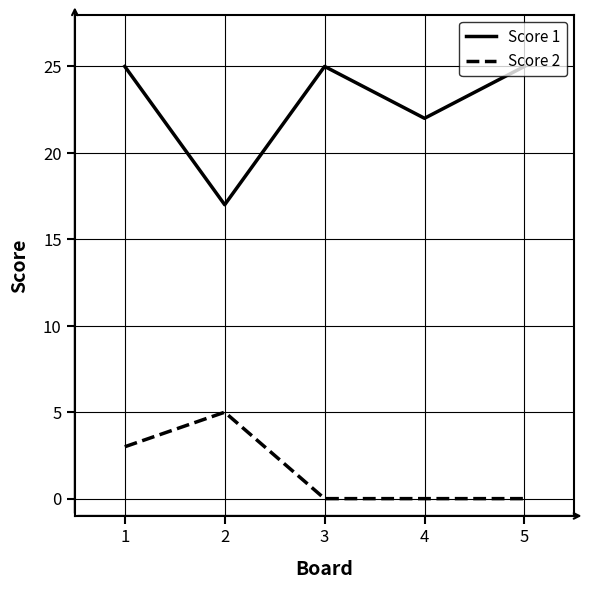

Where is Score 1 nearest to the value 21?

4